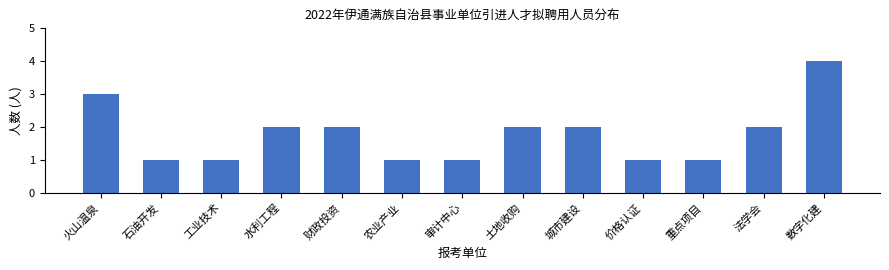

Reading right to left, transcribe all the data shown in this chart.

数字化建=4	法学会=2	重点项目=1	价格认证=1	城市建设=2	土地收购=2	审计中心=1	农业产业=1	财政投资=2	水利工程=2	工业技术=1	石油开发=1	火山温泉=3